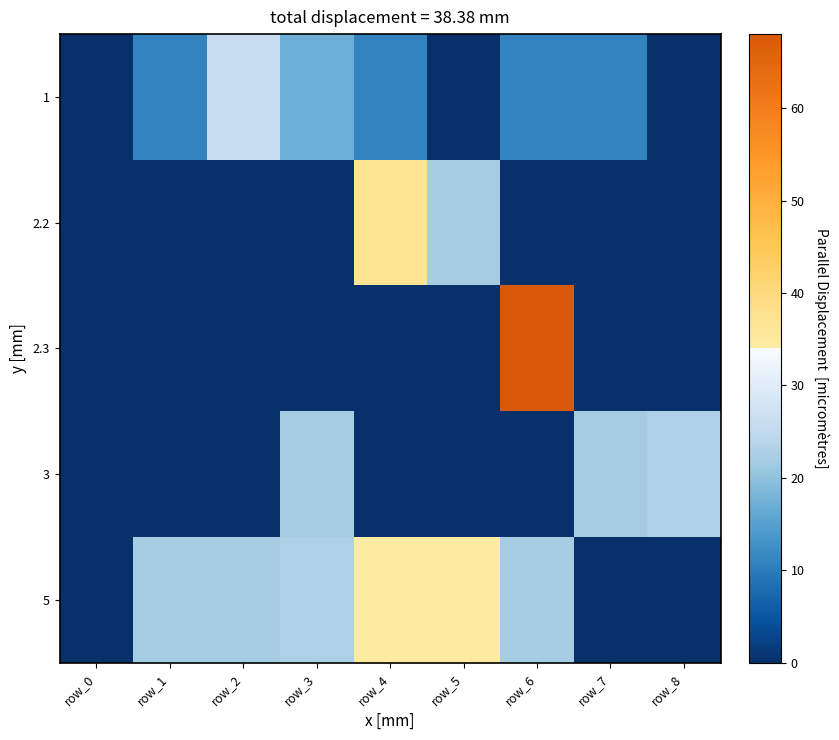

Which category has the highest value across all series?

row_6